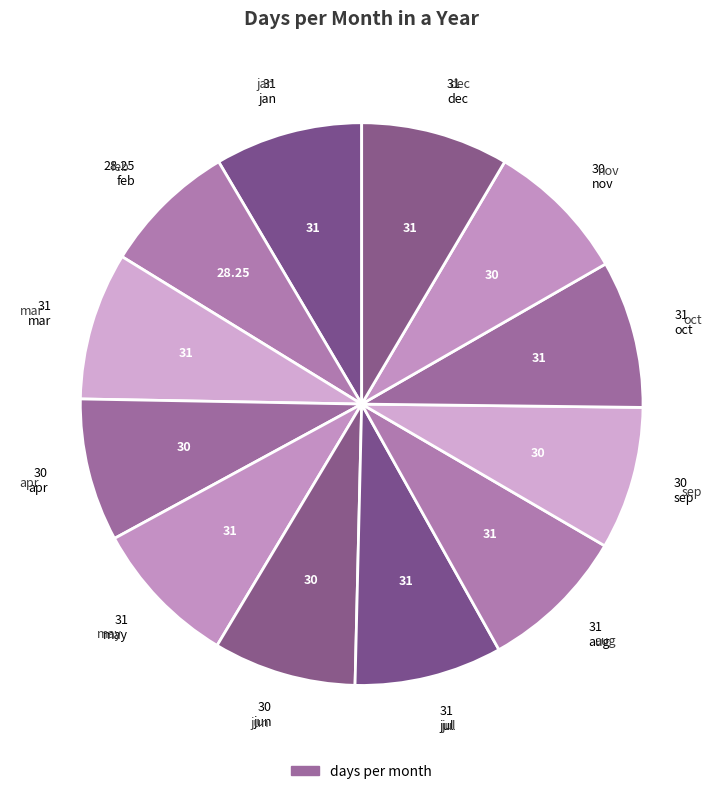

How many slices are in this pie chart?

12